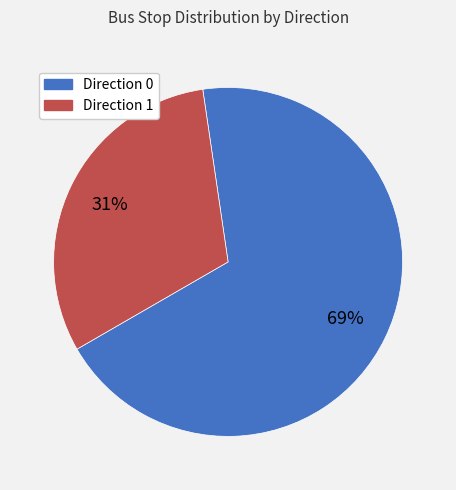

The Direction 1 slice represents 21% of the pie. True or false?

False